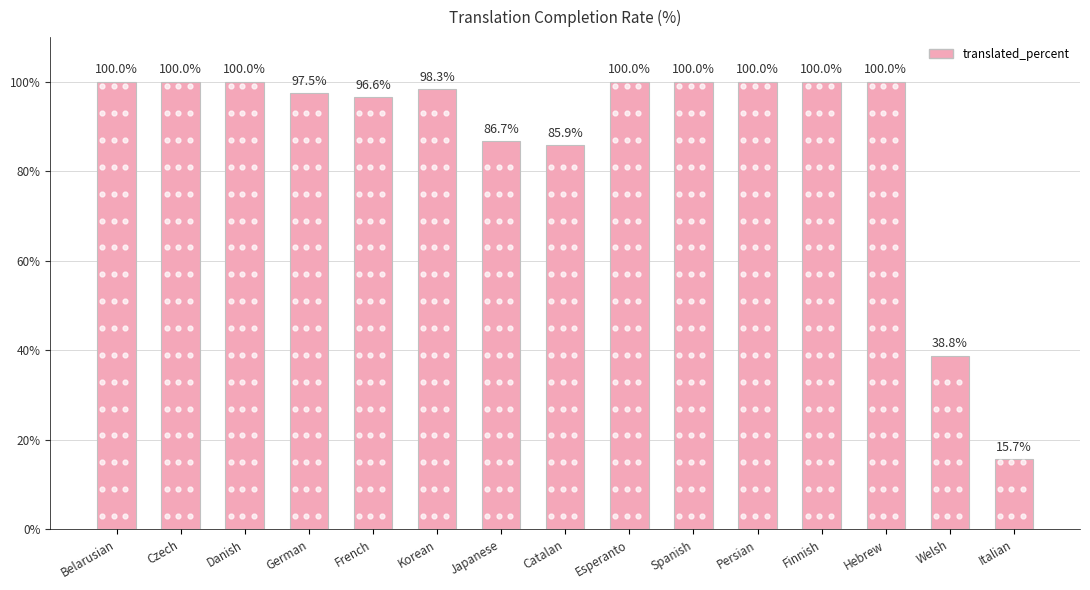

What is the label of the 4th bar from the left?

German